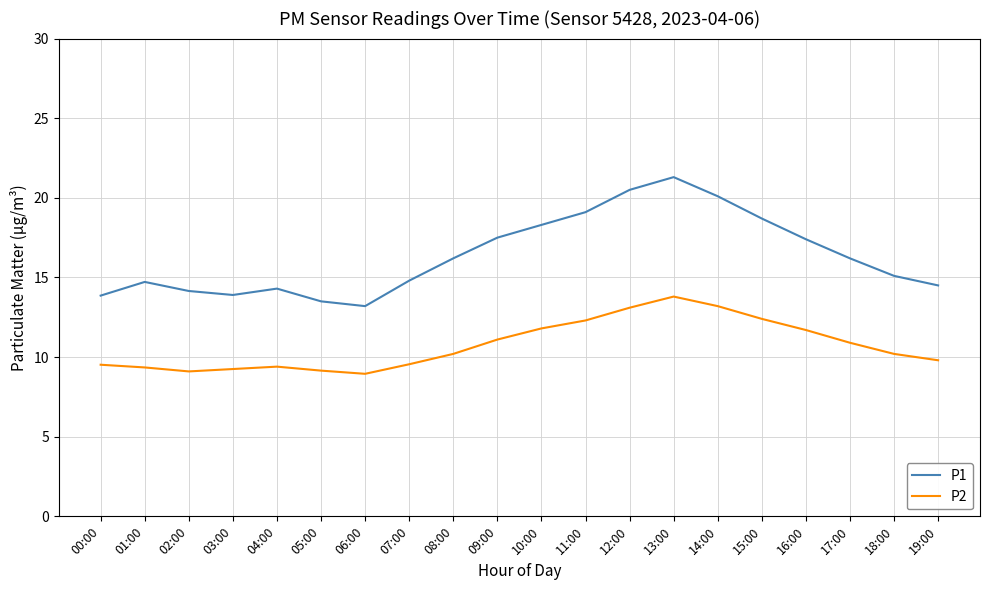

What position from the left is 08:00?

9